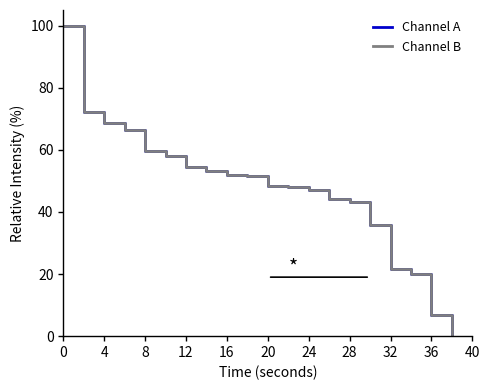

True or false: Channel B and Channel A cross at least once.

False